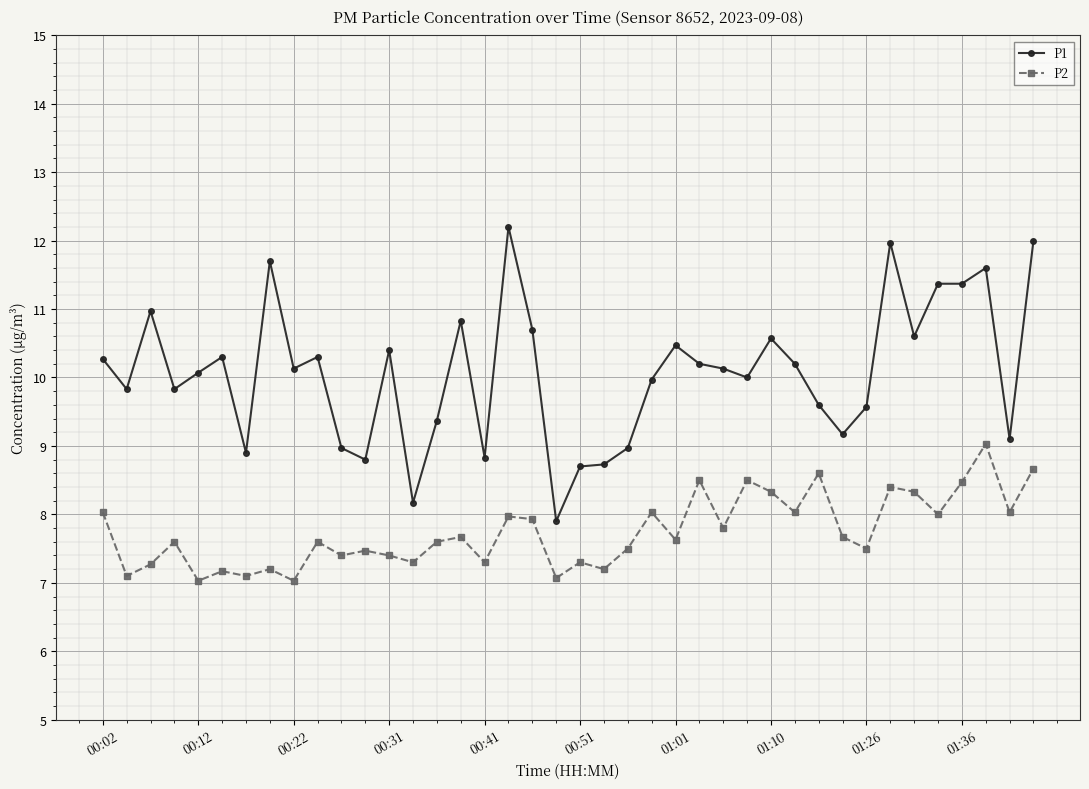

True or false: P2 has more than 0 points higher than both neighbors.

True